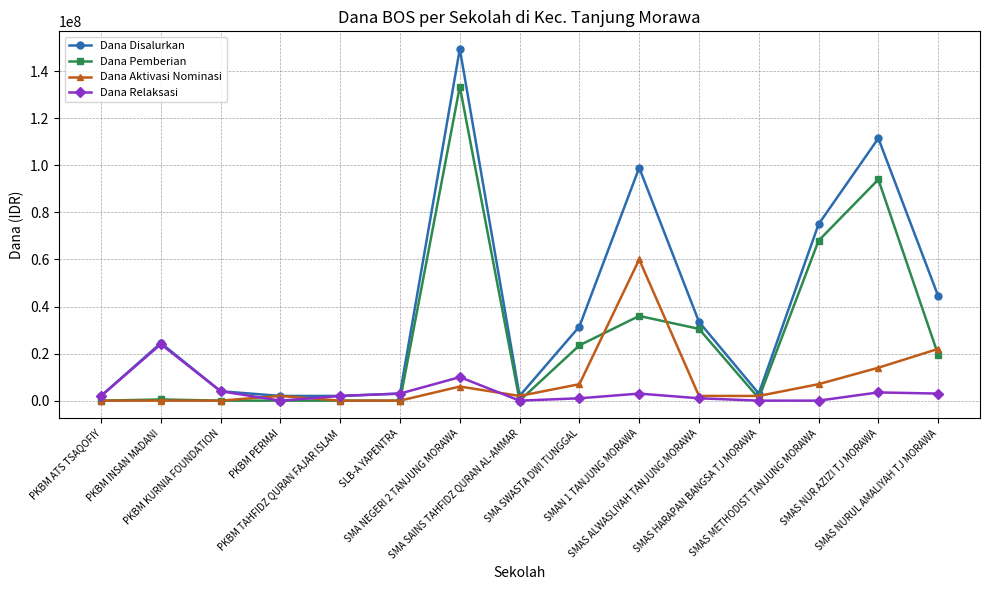

What are all the series names shown in the legend?

Dana Disalurkan, Dana Pemberian, Dana Aktivasi Nominasi, Dana Relaksasi